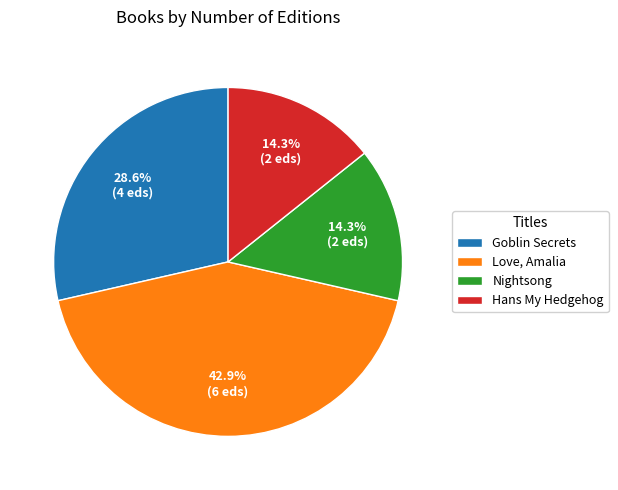

Between Love, Amalia and Hans My Hedgehog, which is larger?

Love, Amalia